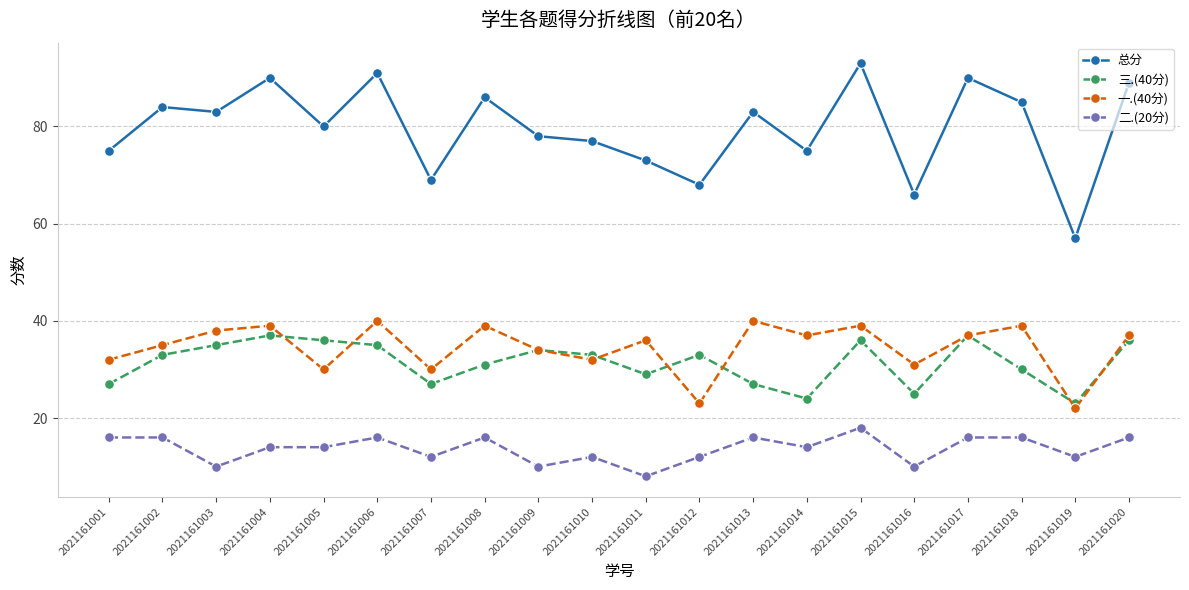

True or false: 总分 and 一.(40分) cross at least once.

False